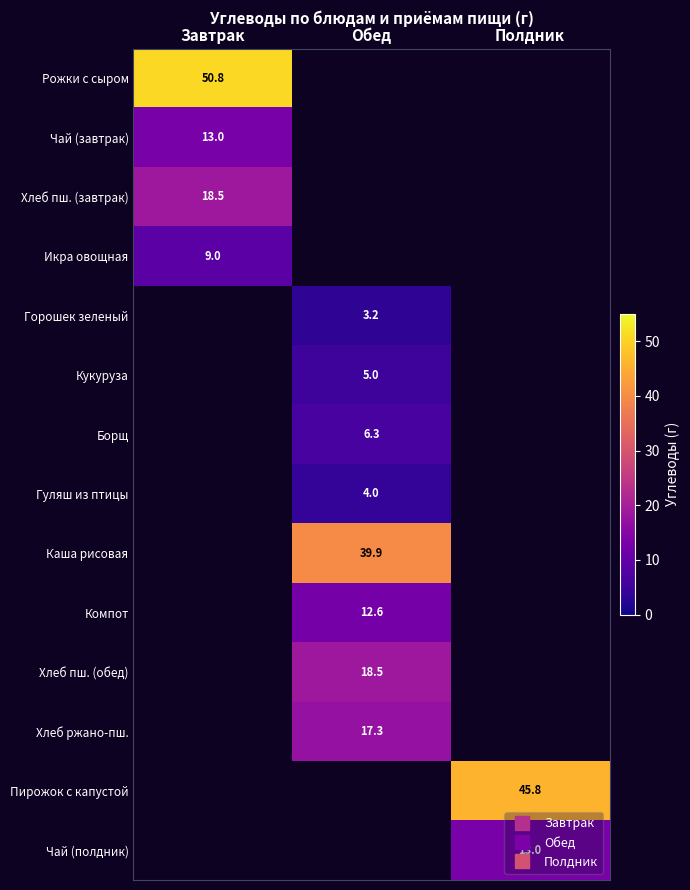

List the labels in order of Хлеб пш. (завтрак) value, smallest first.

Завтрак, Обед, Полдник